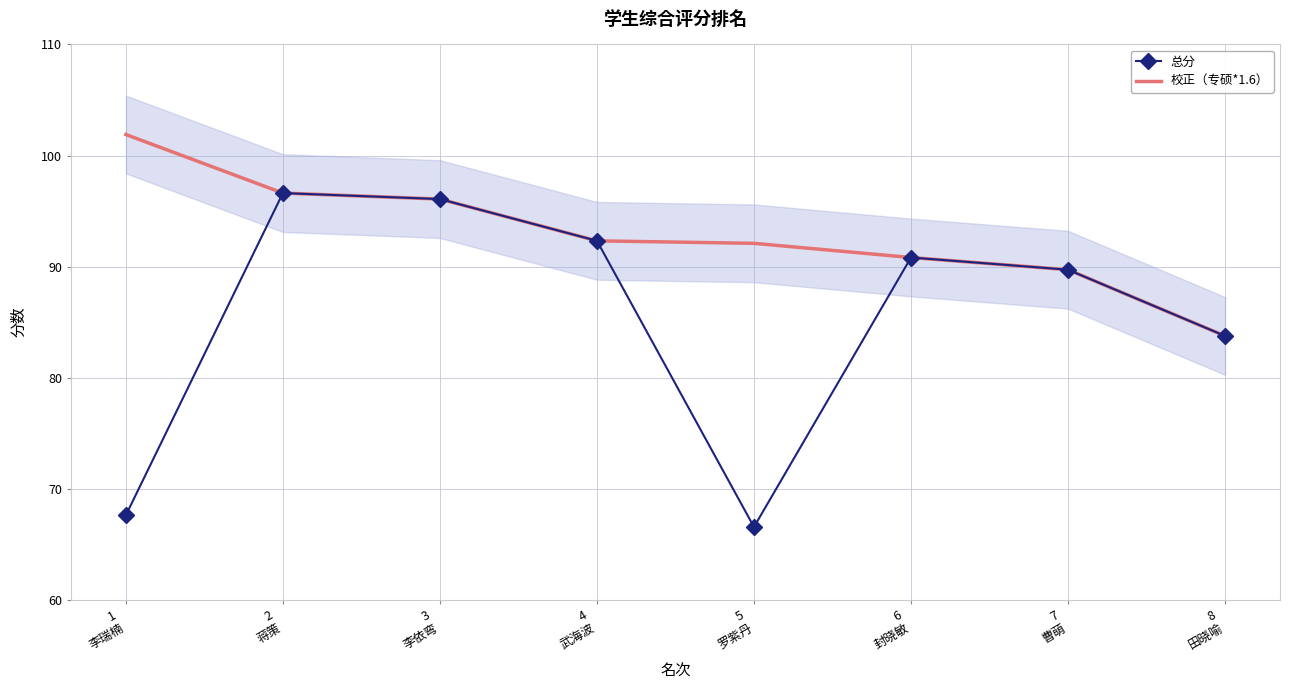

What are all the series names shown in the legend?

总分, 校正（专硕*1.6）